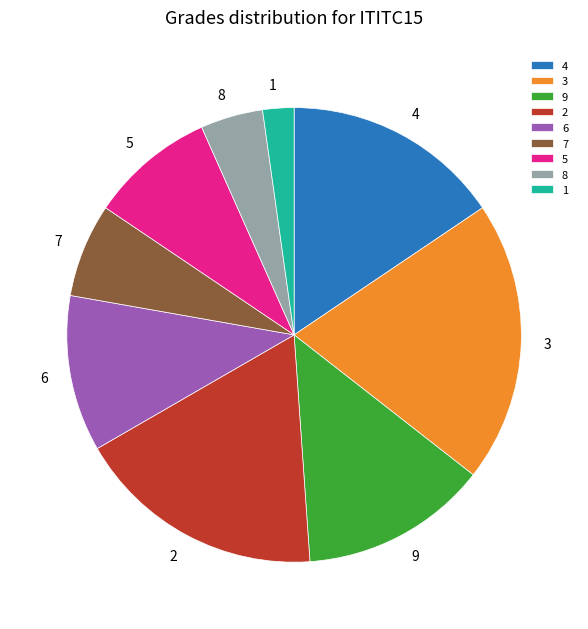

Rank the categories by value from lowest to highest.

1, 8, 7, 5, 6, 9, 4, 2, 3